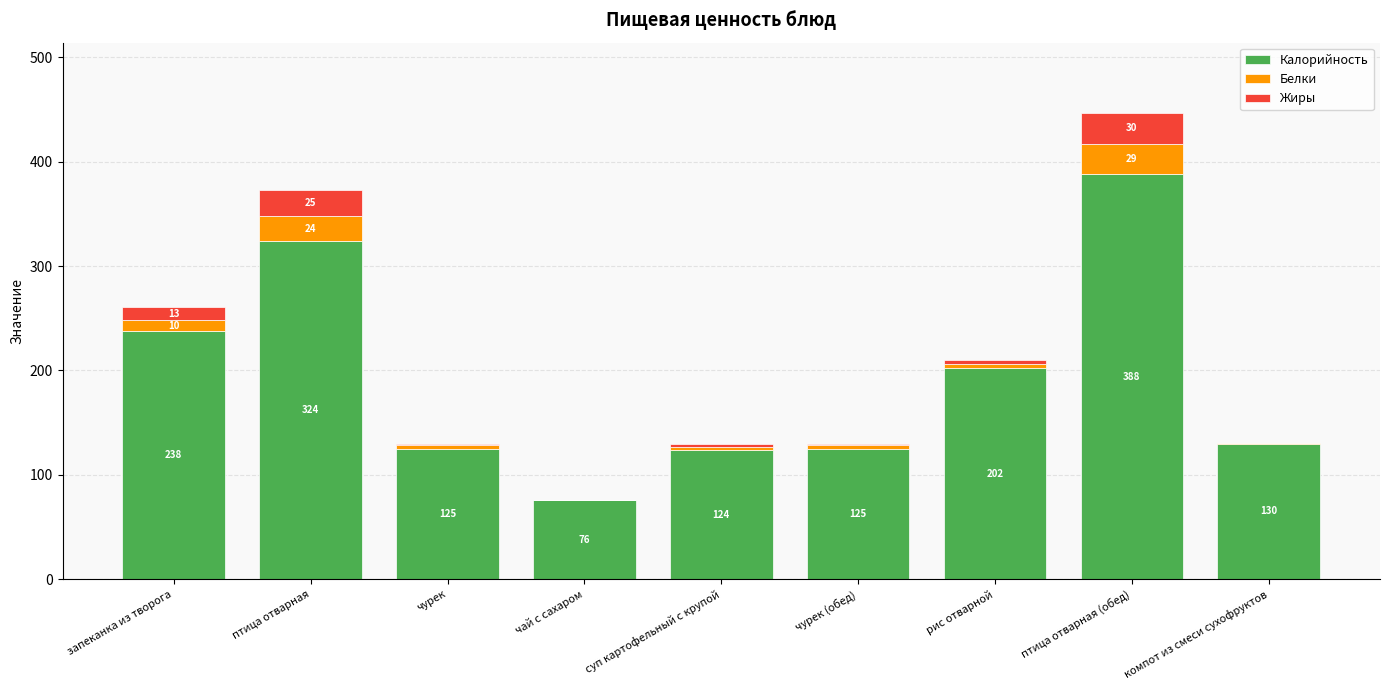

What is the highest value of the Калорийность series?

388